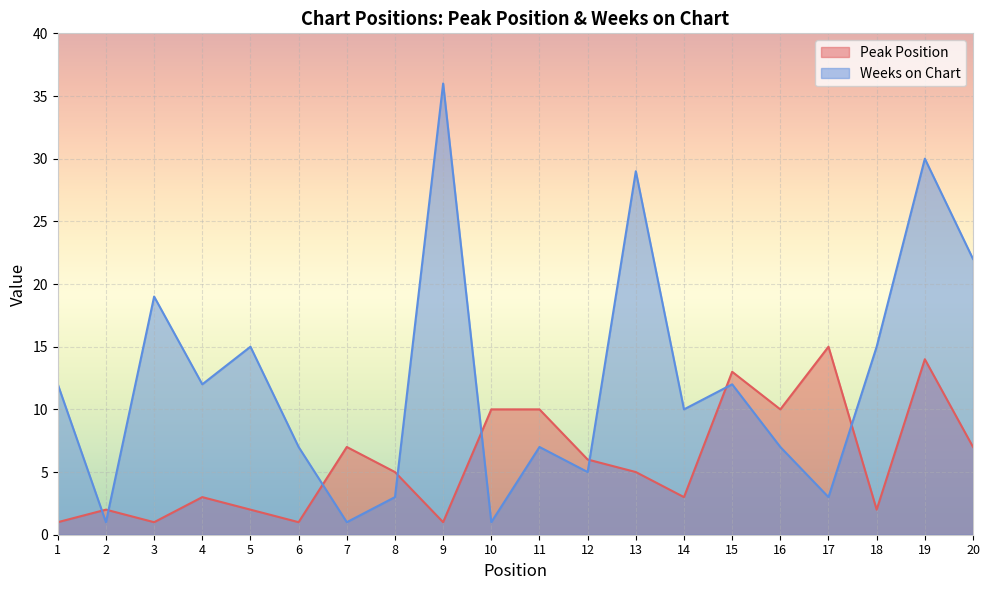

What is the total value across all series at 13?

34